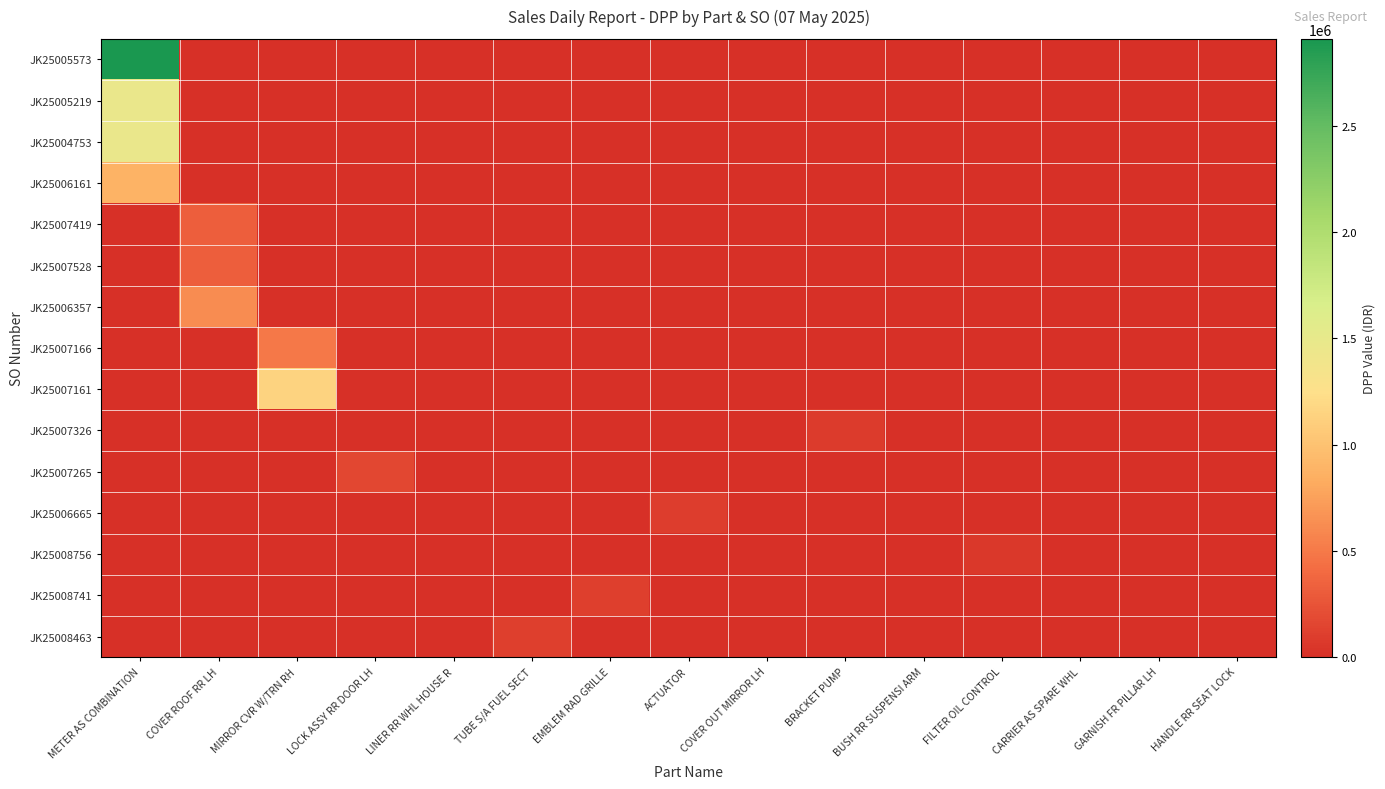

Reading left to right, extract all data points from this chart.

JK25005573: METER AS COMBINATION=2908429.3	COVER ROOF RR LH=0.0	MIRROR CVR W/TRN RH=0.0	LOCK ASSY RR DOOR LH=0.0	LINER RR WHL HOUSE R=0.0	TUBE S/A FUEL SECT=0.0	EMBLEM RAD GRILLE=0.0	ACTUATOR=0.0	COVER OUT MIRROR LH=0.0	BRACKET PUMP=0.0	BUSH RR SUSPENSI ARM=0.0	FILTER OIL CONTROL=0.0	CARRIER AS SPARE WHL=0.0	GARNISH FR PILLAR LH=0.0	HANDLE RR SEAT LOCK=0.0
JK25005219: METER AS COMBINATION=1454214.7	COVER ROOF RR LH=0.0	MIRROR CVR W/TRN RH=0.0	LOCK ASSY RR DOOR LH=0.0	LINER RR WHL HOUSE R=0.0	TUBE S/A FUEL SECT=0.0	EMBLEM RAD GRILLE=0.0	ACTUATOR=0.0	COVER OUT MIRROR LH=0.0	BRACKET PUMP=0.0	BUSH RR SUSPENSI ARM=0.0	FILTER OIL CONTROL=0.0	CARRIER AS SPARE WHL=0.0	GARNISH FR PILLAR LH=0.0	HANDLE RR SEAT LOCK=0.0
JK25004753: METER AS COMBINATION=1454214.7	COVER ROOF RR LH=0.0	MIRROR CVR W/TRN RH=0.0	LOCK ASSY RR DOOR LH=0.0	LINER RR WHL HOUSE R=0.0	TUBE S/A FUEL SECT=0.0	EMBLEM RAD GRILLE=0.0	ACTUATOR=0.0	COVER OUT MIRROR LH=0.0	BRACKET PUMP=0.0	BUSH RR SUSPENSI ARM=0.0	FILTER OIL CONTROL=0.0	CARRIER AS SPARE WHL=0.0	GARNISH FR PILLAR LH=0.0	HANDLE RR SEAT LOCK=0.0
JK25006161: METER AS COMBINATION=880460.9	COVER ROOF RR LH=0.0	MIRROR CVR W/TRN RH=0.0	LOCK ASSY RR DOOR LH=0.0	LINER RR WHL HOUSE R=0.0	TUBE S/A FUEL SECT=0.0	EMBLEM RAD GRILLE=0.0	ACTUATOR=0.0	COVER OUT MIRROR LH=0.0	BRACKET PUMP=0.0	BUSH RR SUSPENSI ARM=0.0	FILTER OIL CONTROL=0.0	CARRIER AS SPARE WHL=0.0	GARNISH FR PILLAR LH=0.0	HANDLE RR SEAT LOCK=0.0
JK25007419: METER AS COMBINATION=0.0	COVER ROOF RR LH=325101.3	MIRROR CVR W/TRN RH=0.0	LOCK ASSY RR DOOR LH=0.0	LINER RR WHL HOUSE R=0.0	TUBE S/A FUEL SECT=0.0	EMBLEM RAD GRILLE=0.0	ACTUATOR=0.0	COVER OUT MIRROR LH=0.0	BRACKET PUMP=0.0	BUSH RR SUSPENSI ARM=0.0	FILTER OIL CONTROL=0.0	CARRIER AS SPARE WHL=0.0	GARNISH FR PILLAR LH=0.0	HANDLE RR SEAT LOCK=0.0
JK25007528: METER AS COMBINATION=0.0	COVER ROOF RR LH=325101.3	MIRROR CVR W/TRN RH=0.0	LOCK ASSY RR DOOR LH=0.0	LINER RR WHL HOUSE R=0.0	TUBE S/A FUEL SECT=0.0	EMBLEM RAD GRILLE=0.0	ACTUATOR=0.0	COVER OUT MIRROR LH=0.0	BRACKET PUMP=0.0	BUSH RR SUSPENSI ARM=0.0	FILTER OIL CONTROL=0.0	CARRIER AS SPARE WHL=0.0	GARNISH FR PILLAR LH=0.0	HANDLE RR SEAT LOCK=0.0
JK25006357: METER AS COMBINATION=0.0	COVER ROOF RR LH=624626.8	MIRROR CVR W/TRN RH=0.0	LOCK ASSY RR DOOR LH=0.0	LINER RR WHL HOUSE R=0.0	TUBE S/A FUEL SECT=0.0	EMBLEM RAD GRILLE=0.0	ACTUATOR=0.0	COVER OUT MIRROR LH=0.0	BRACKET PUMP=0.0	BUSH RR SUSPENSI ARM=0.0	FILTER OIL CONTROL=0.0	CARRIER AS SPARE WHL=0.0	GARNISH FR PILLAR LH=0.0	HANDLE RR SEAT LOCK=0.0
JK25007166: METER AS COMBINATION=0.0	COVER ROOF RR LH=0.0	MIRROR CVR W/TRN RH=488699.8	LOCK ASSY RR DOOR LH=0.0	LINER RR WHL HOUSE R=0.0	TUBE S/A FUEL SECT=0.0	EMBLEM RAD GRILLE=0.0	ACTUATOR=0.0	COVER OUT MIRROR LH=0.0	BRACKET PUMP=0.0	BUSH RR SUSPENSI ARM=0.0	FILTER OIL CONTROL=0.0	CARRIER AS SPARE WHL=0.0	GARNISH FR PILLAR LH=0.0	HANDLE RR SEAT LOCK=0.0
JK25007161: METER AS COMBINATION=0.0	COVER ROOF RR LH=0.0	MIRROR CVR W/TRN RH=1140300.3	LOCK ASSY RR DOOR LH=0.0	LINER RR WHL HOUSE R=0.0	TUBE S/A FUEL SECT=0.0	EMBLEM RAD GRILLE=0.0	ACTUATOR=0.0	COVER OUT MIRROR LH=0.0	BRACKET PUMP=0.0	BUSH RR SUSPENSI ARM=0.0	FILTER OIL CONTROL=0.0	CARRIER AS SPARE WHL=0.0	GARNISH FR PILLAR LH=0.0	HANDLE RR SEAT LOCK=0.0
JK25007326: METER AS COMBINATION=0.0	COVER ROOF RR LH=0.0	MIRROR CVR W/TRN RH=0.0	LOCK ASSY RR DOOR LH=0.0	LINER RR WHL HOUSE R=0.0	TUBE S/A FUEL SECT=0.0	EMBLEM RAD GRILLE=0.0	ACTUATOR=0.0	COVER OUT MIRROR LH=0.0	BRACKET PUMP=81799.7	BUSH RR SUSPENSI ARM=0.0	FILTER OIL CONTROL=0.0	CARRIER AS SPARE WHL=0.0	GARNISH FR PILLAR LH=0.0	HANDLE RR SEAT LOCK=0.0
JK25007265: METER AS COMBINATION=0.0	COVER ROOF RR LH=0.0	MIRROR CVR W/TRN RH=0.0	LOCK ASSY RR DOOR LH=167794.0	LINER RR WHL HOUSE R=0.0	TUBE S/A FUEL SECT=0.0	EMBLEM RAD GRILLE=0.0	ACTUATOR=0.0	COVER OUT MIRROR LH=0.0	BRACKET PUMP=0.0	BUSH RR SUSPENSI ARM=0.0	FILTER OIL CONTROL=0.0	CARRIER AS SPARE WHL=0.0	GARNISH FR PILLAR LH=0.0	HANDLE RR SEAT LOCK=0.0
JK25006665: METER AS COMBINATION=0.0	COVER ROOF RR LH=0.0	MIRROR CVR W/TRN RH=0.0	LOCK ASSY RR DOOR LH=0.0	LINER RR WHL HOUSE R=0.0	TUBE S/A FUEL SECT=0.0	EMBLEM RAD GRILLE=0.0	ACTUATOR=99277.8	COVER OUT MIRROR LH=0.0	BRACKET PUMP=0.0	BUSH RR SUSPENSI ARM=0.0	FILTER OIL CONTROL=0.0	CARRIER AS SPARE WHL=0.0	GARNISH FR PILLAR LH=0.0	HANDLE RR SEAT LOCK=0.0
JK25008756: METER AS COMBINATION=0.0	COVER ROOF RR LH=0.0	MIRROR CVR W/TRN RH=0.0	LOCK ASSY RR DOOR LH=0.0	LINER RR WHL HOUSE R=0.0	TUBE S/A FUEL SECT=0.0	EMBLEM RAD GRILLE=0.0	ACTUATOR=0.0	COVER OUT MIRROR LH=0.0	BRACKET PUMP=0.0	BUSH RR SUSPENSI ARM=0.0	FILTER OIL CONTROL=60825.4	CARRIER AS SPARE WHL=0.0	GARNISH FR PILLAR LH=0.0	HANDLE RR SEAT LOCK=0.0
JK25008741: METER AS COMBINATION=0.0	COVER ROOF RR LH=0.0	MIRROR CVR W/TRN RH=0.0	LOCK ASSY RR DOOR LH=0.0	LINER RR WHL HOUSE R=0.0	TUBE S/A FUEL SECT=0.0	EMBLEM RAD GRILLE=104529.3	ACTUATOR=0.0	COVER OUT MIRROR LH=0.0	BRACKET PUMP=0.0	BUSH RR SUSPENSI ARM=0.0	FILTER OIL CONTROL=0.0	CARRIER AS SPARE WHL=0.0	GARNISH FR PILLAR LH=0.0	HANDLE RR SEAT LOCK=0.0
JK25008463: METER AS COMBINATION=0.0	COVER ROOF RR LH=0.0	MIRROR CVR W/TRN RH=0.0	LOCK ASSY RR DOOR LH=0.0	LINER RR WHL HOUSE R=0.0	TUBE S/A FUEL SECT=104871.2	EMBLEM RAD GRILLE=0.0	ACTUATOR=0.0	COVER OUT MIRROR LH=0.0	BRACKET PUMP=0.0	BUSH RR SUSPENSI ARM=0.0	FILTER OIL CONTROL=0.0	CARRIER AS SPARE WHL=0.0	GARNISH FR PILLAR LH=0.0	HANDLE RR SEAT LOCK=0.0